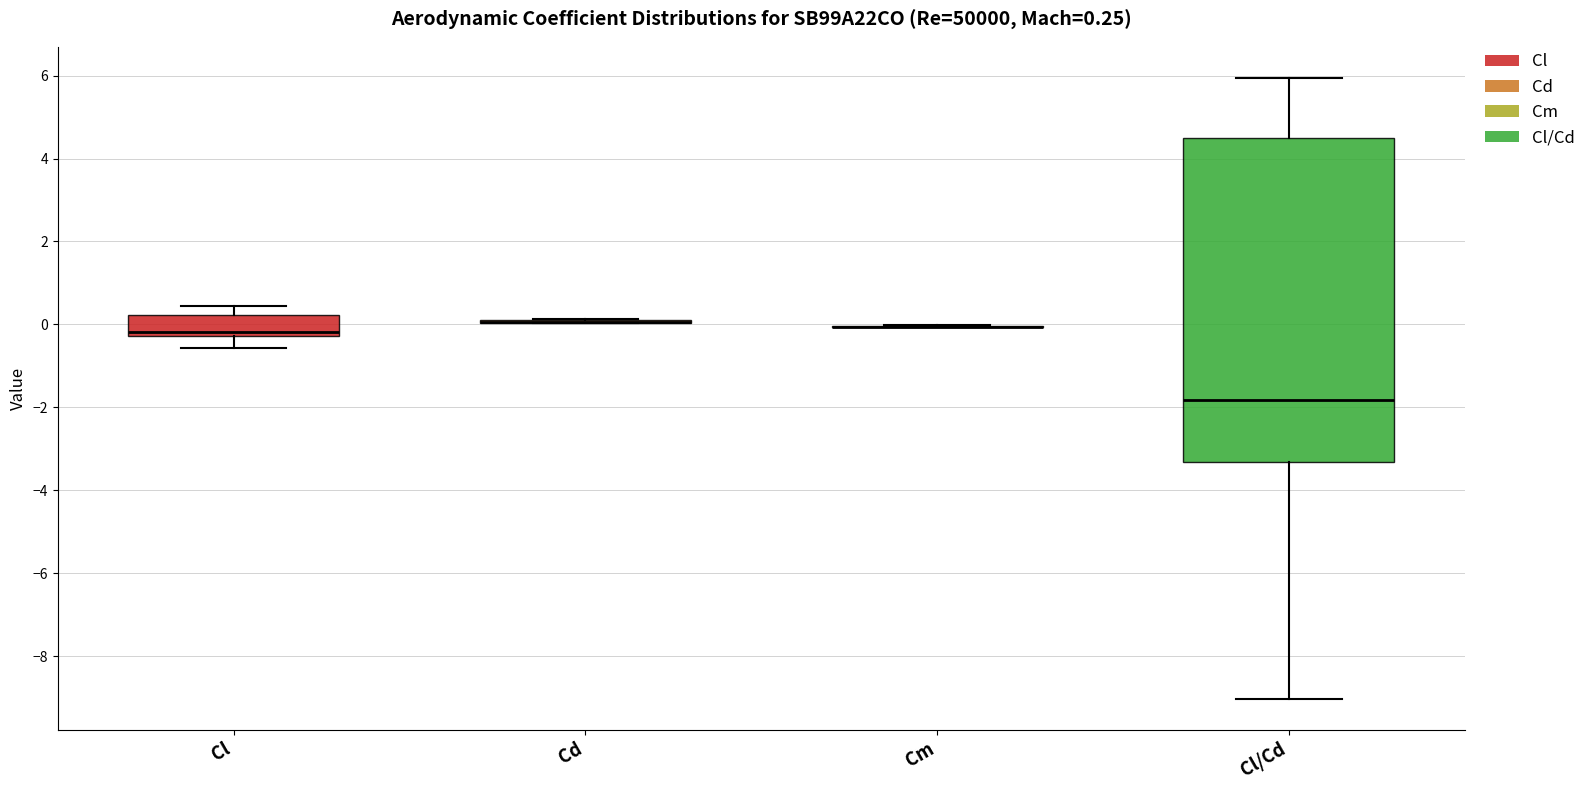

Comparing the boxes themselves (not the whiskers), which one is the tallest?

Cl/Cd